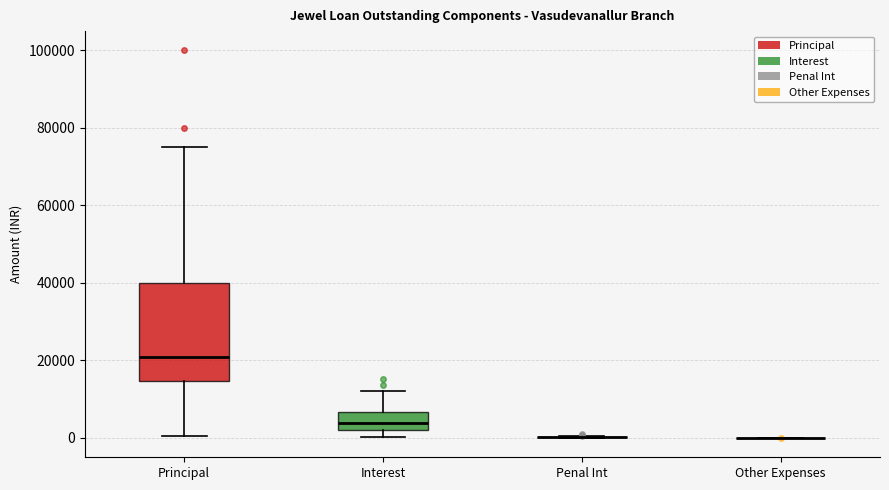

Reading left to right, read every box against the y-axis: the position of its median line, the range the box covers, and the ends of its whiskers. The values are not printed on the chart, so give them approximately, as read against the axis.

Principal: median 22000, box 14000 to 40000, whiskers 0 to 76000
Interest: median 4000, box 2000 to 6000, whiskers 0 to 12000
Penal Int: box collapsed to a line at 0, whiskers 0 to 0
Other Expenses: box collapsed to a line at 0, whiskers 0 to 0